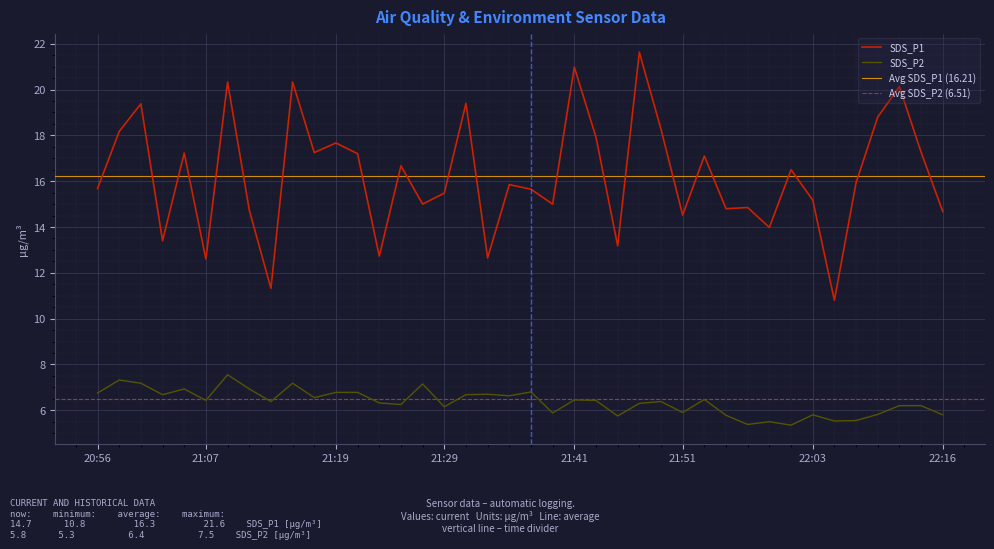

True or false: SDS_P1 has a value of 17.9 at 21:43.

True